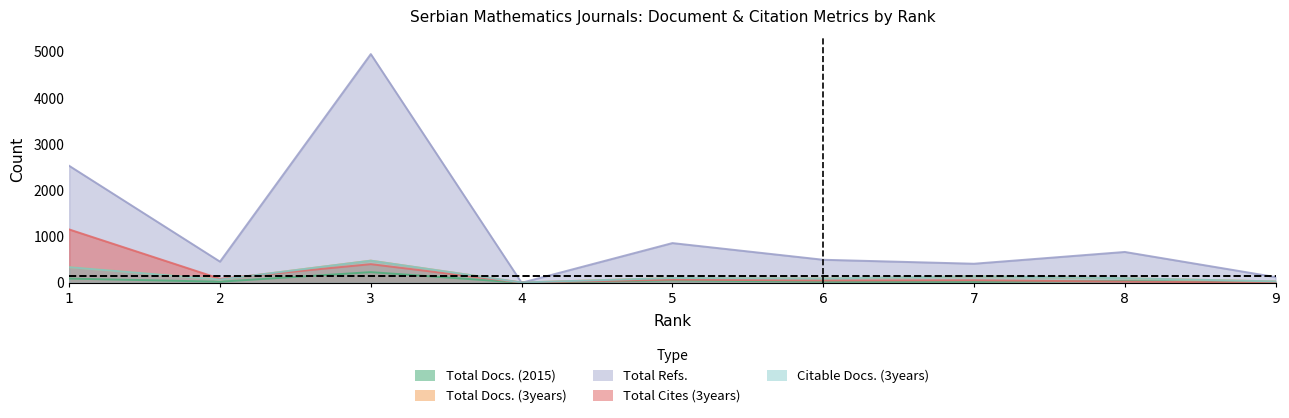

How many lines are shown in the chart?

5